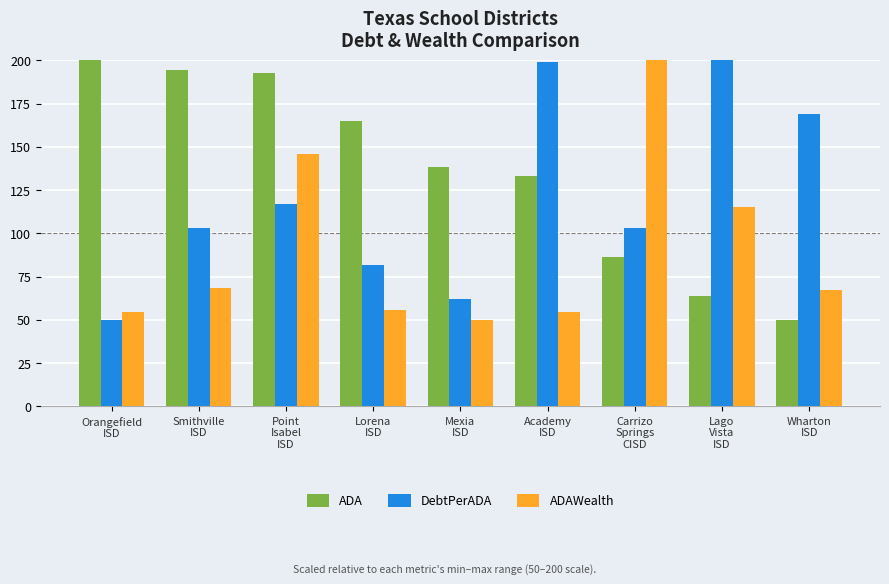

At Smithville
ISD, list the series in order from largest to smallest.

ADA, DebtPerADA, ADAWealth